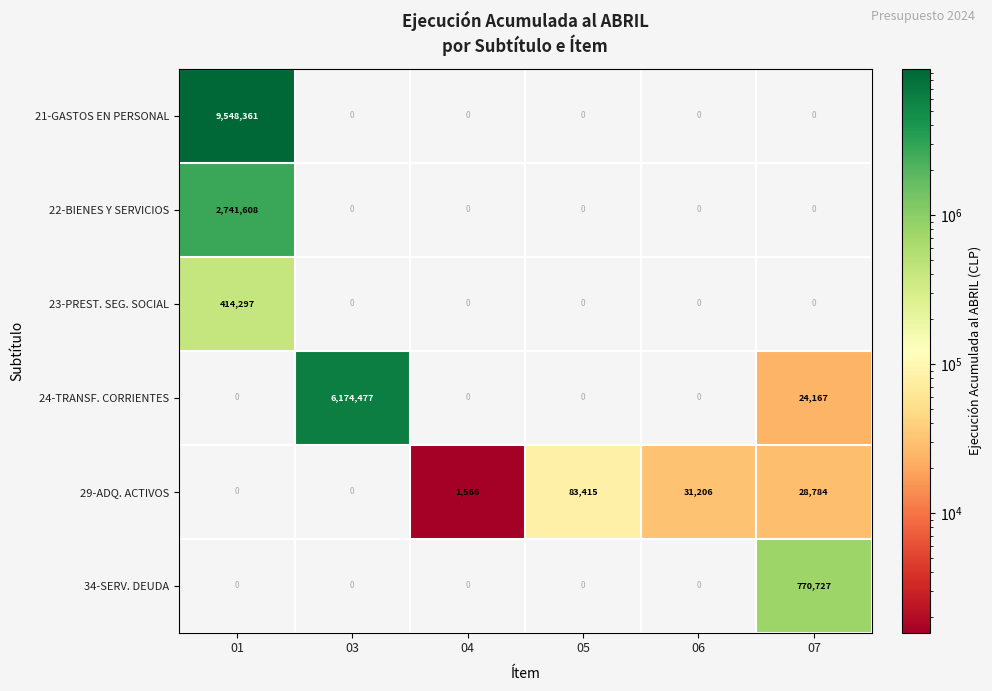

How many categories are shown in the chart?

6